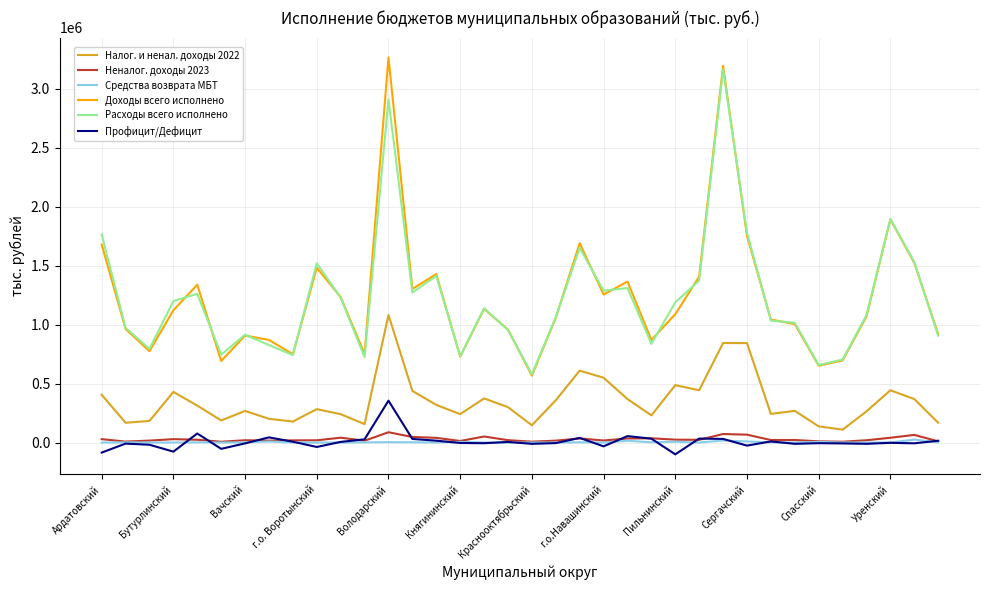

True or false: Профицит/Дефицит and Расходы всего исполнено cross at least once.

False